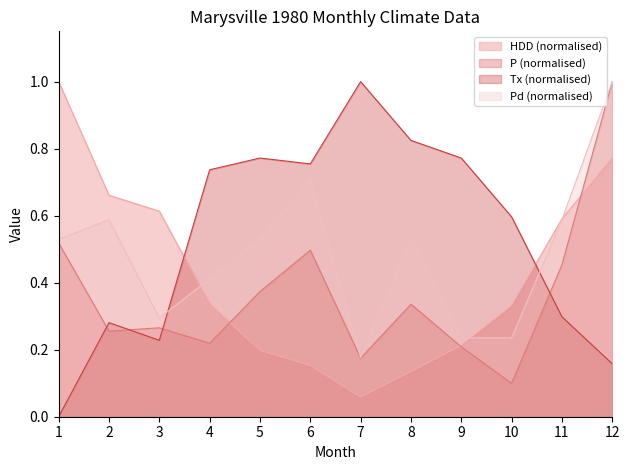

How many series are shown in this chart?

4